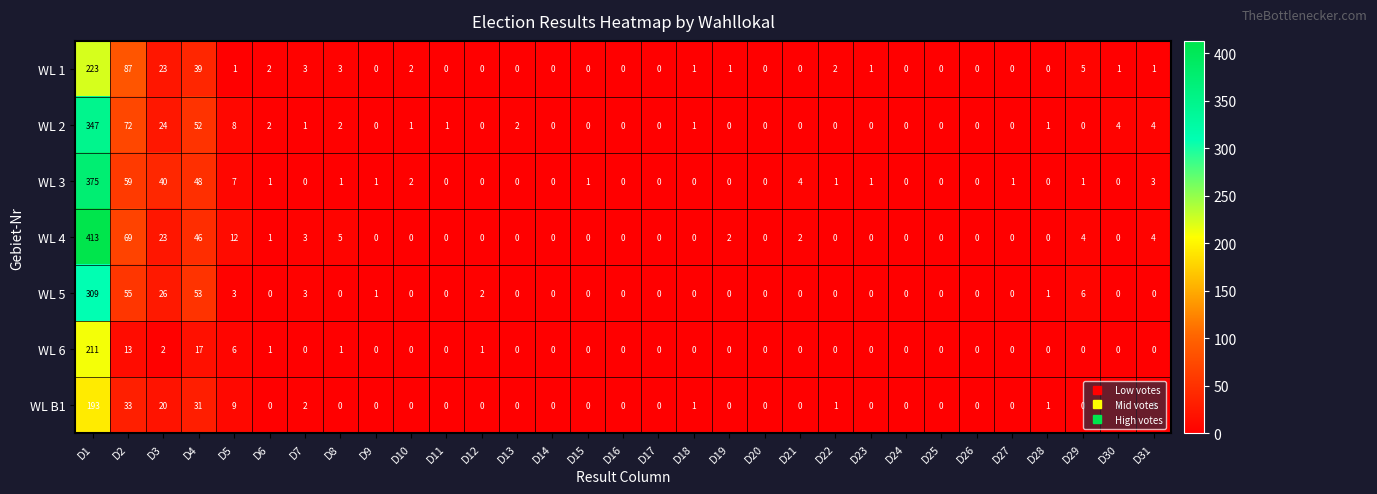

At which category does the chart reach its peak across all series?

D1